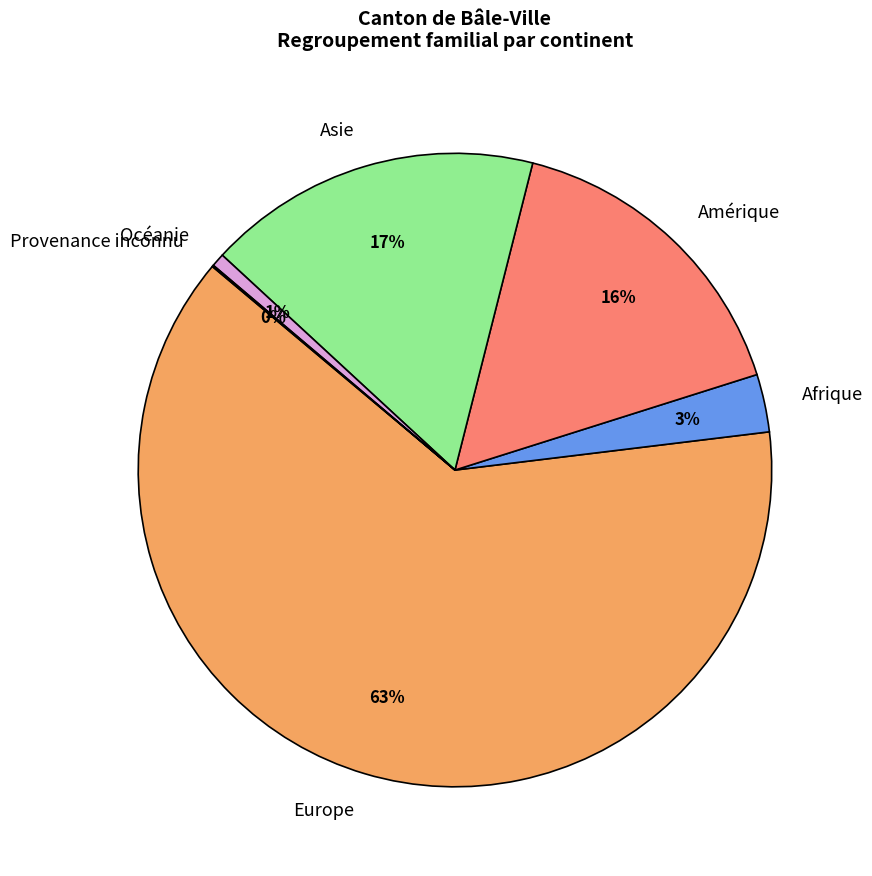

To the nearest percent, what is the difference between the largest and smallest slice percentages?

63%